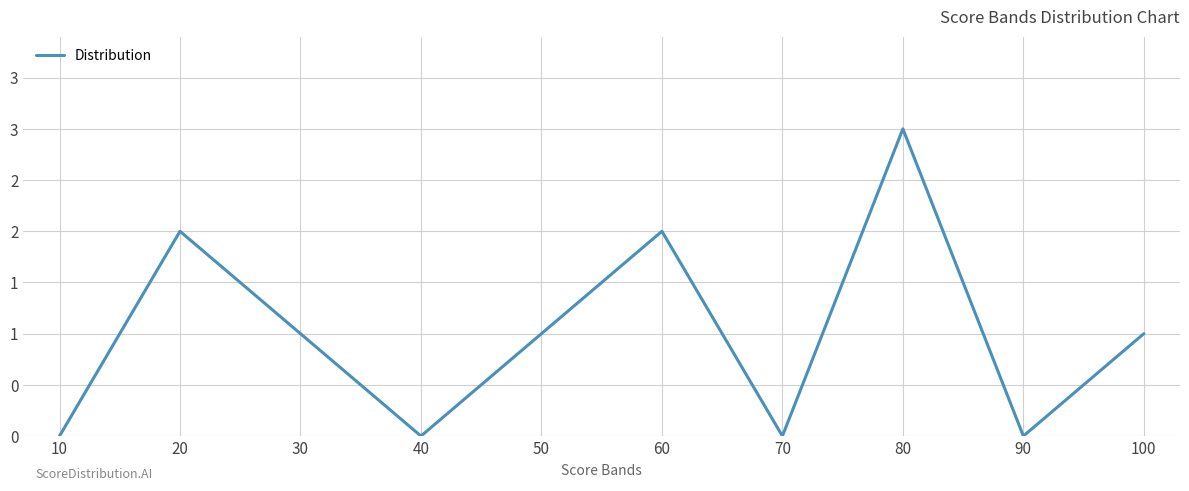

Does the chart have visible grid lines?

Yes